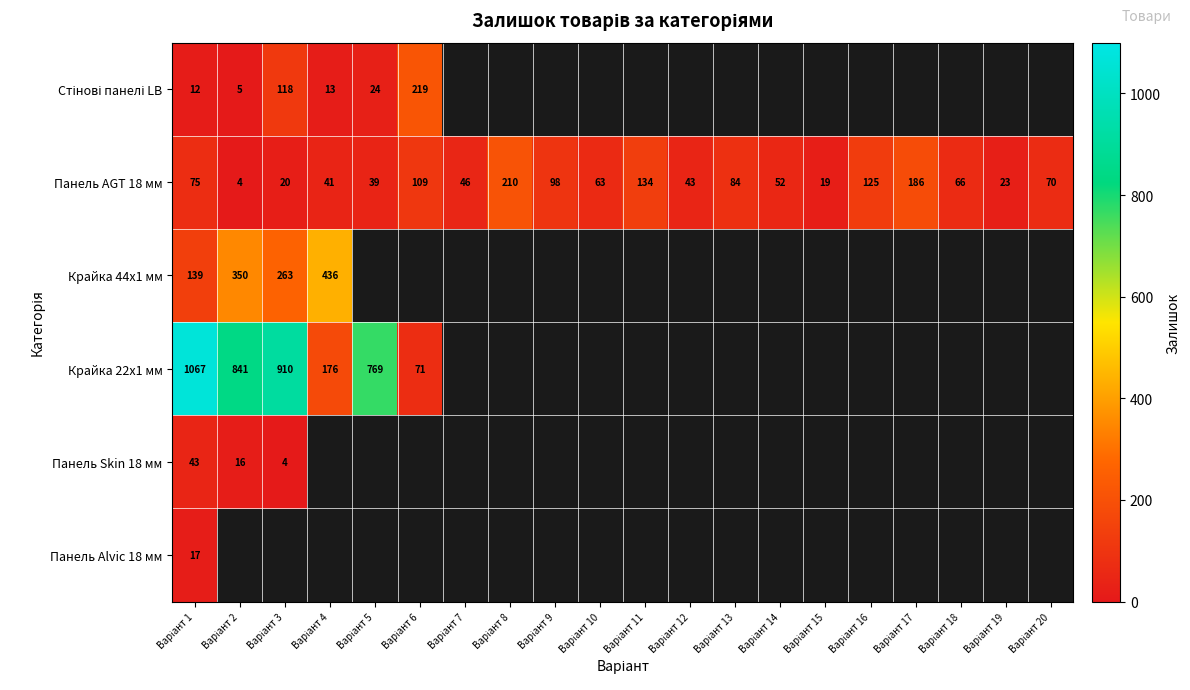

At which category is the sum across all series the highest?

Варіант 1